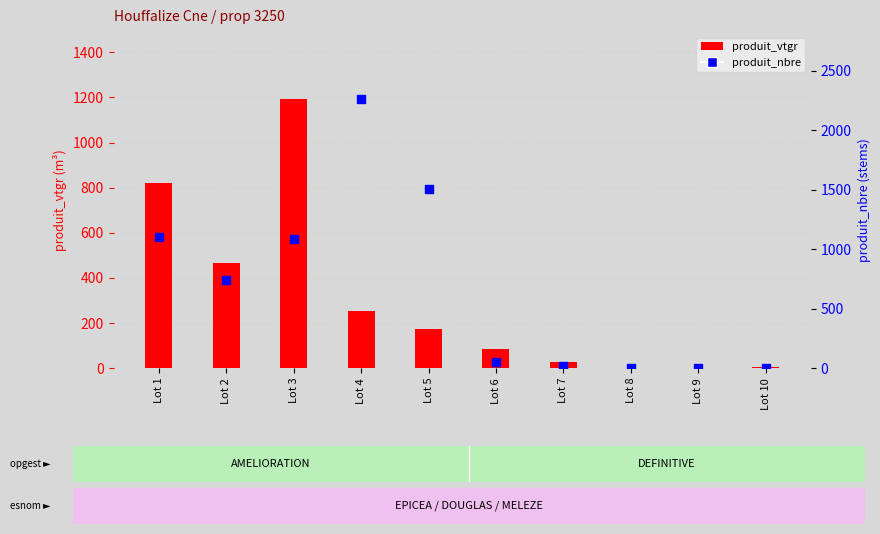

At how many categories does at least one series exceed 2254?

1